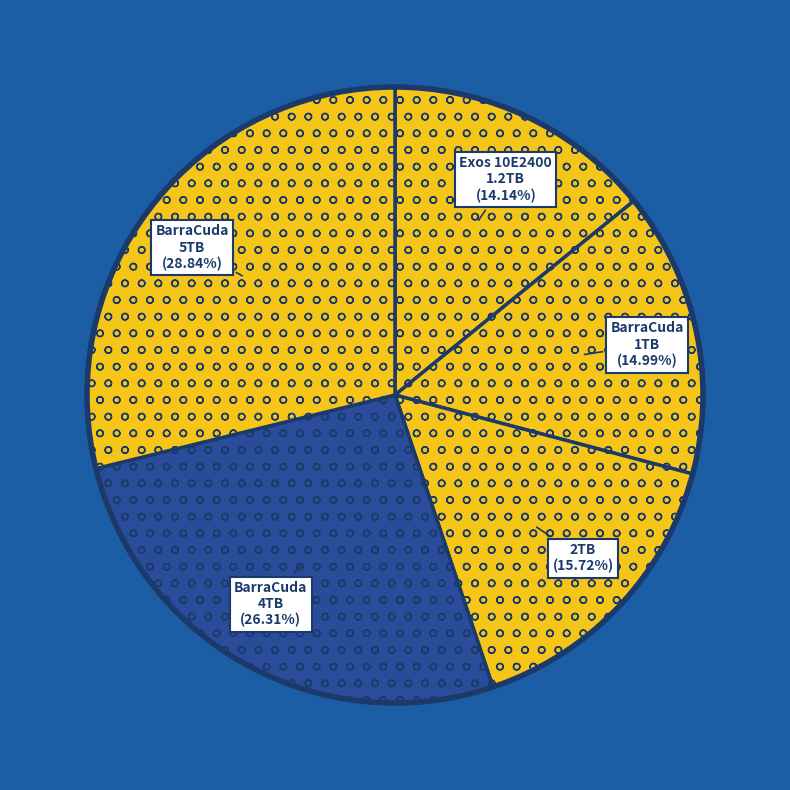

To the nearest percent, what is the difference between the largest and smallest slice percentages?

15%